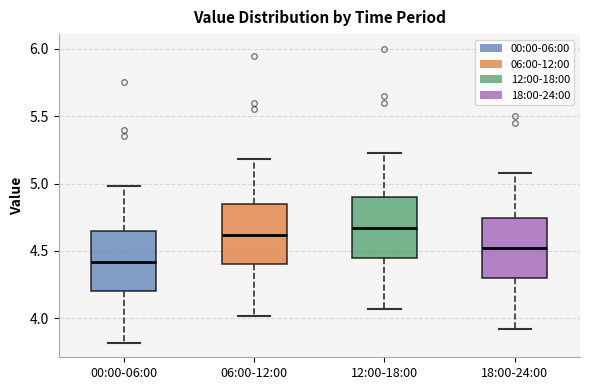

Which box has the lowest median line?

00:00-06:00